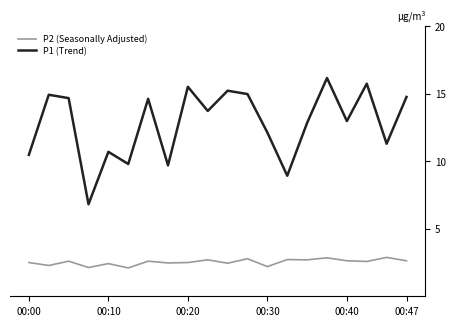

True or false: P1 (Trend) and P2 (Seasonally Adjusted) intersect in this chart.

False